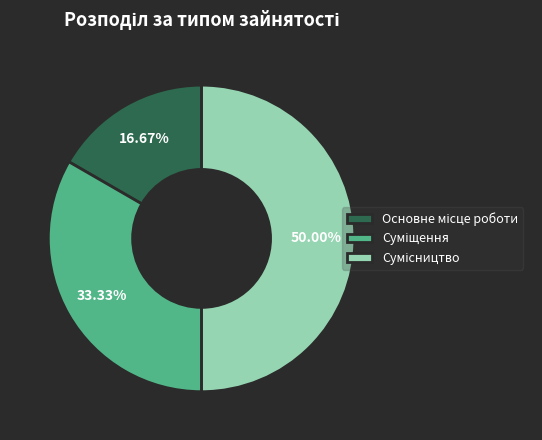

What percentage is the Основне місце роботи slice, to the nearest percent?

17%